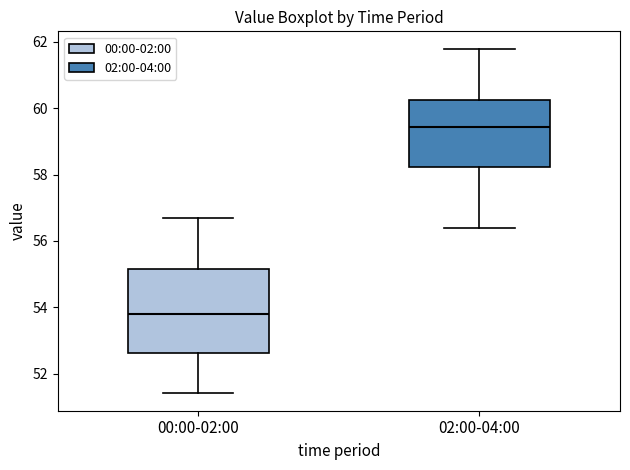

Reading left to right, transcribe this box plot: for each box, give where its median line is, the range the box spans, and where its two whiskers end, as read against the y-axis. The values are not printed on the chart, so give them approximately, as read against the axis.

00:00-02:00: median 53.8, box 52.6 to 55.2, whiskers 51.4 to 56.8
02:00-04:00: median 59.4, box 58.2 to 60.2, whiskers 56.4 to 61.8